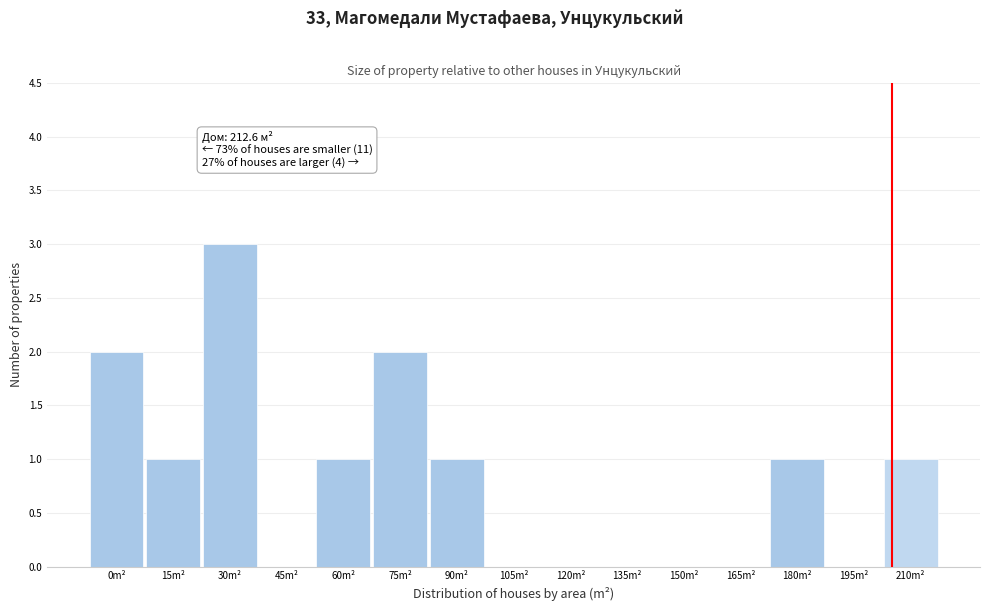

Reading left to right, transcribe all the data shown in this chart.

0m²=2	15m²=1	30m²=3	45m²=0	60m²=1	75m²=2	90m²=1	105m²=0	120m²=0	135m²=0	150m²=0	165m²=0	180m²=1	195m²=0	210m²=1